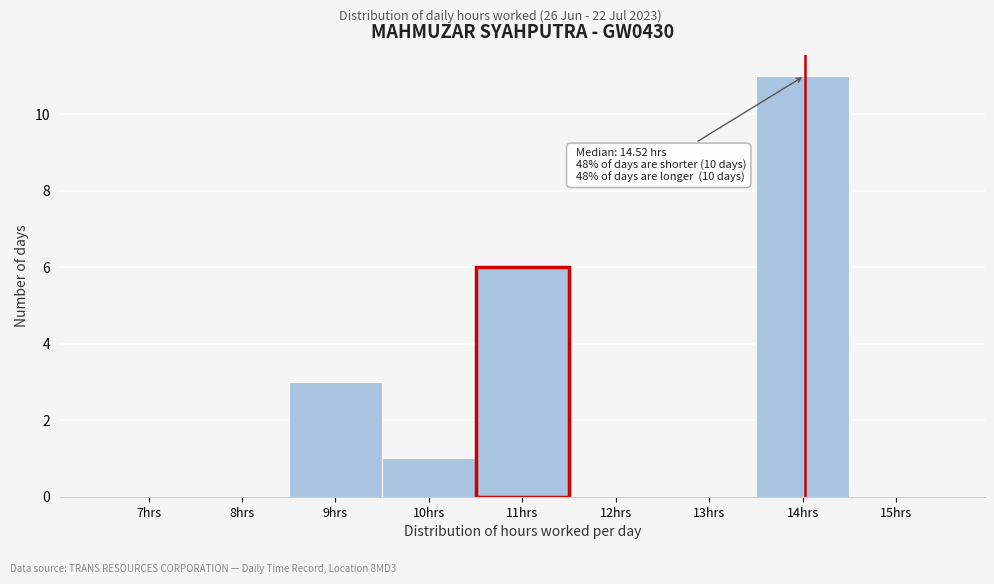

Reading left to right, list all the values displayed in this chart.

7hrs=0	8hrs=0	9hrs=3	10hrs=1	11hrs=6	12hrs=0	13hrs=0	14hrs=11	15hrs=0